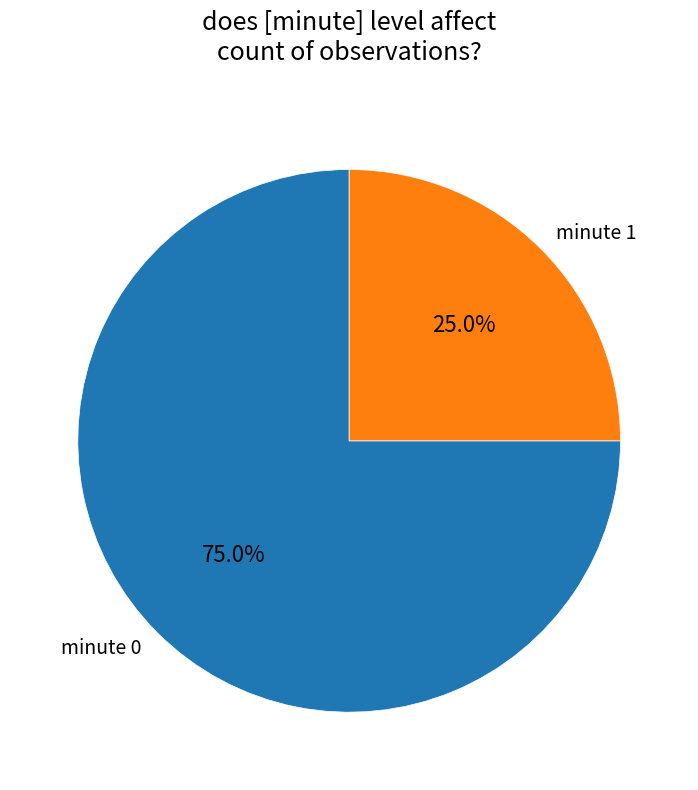

Does minute 1 represent more than half of the total?

No